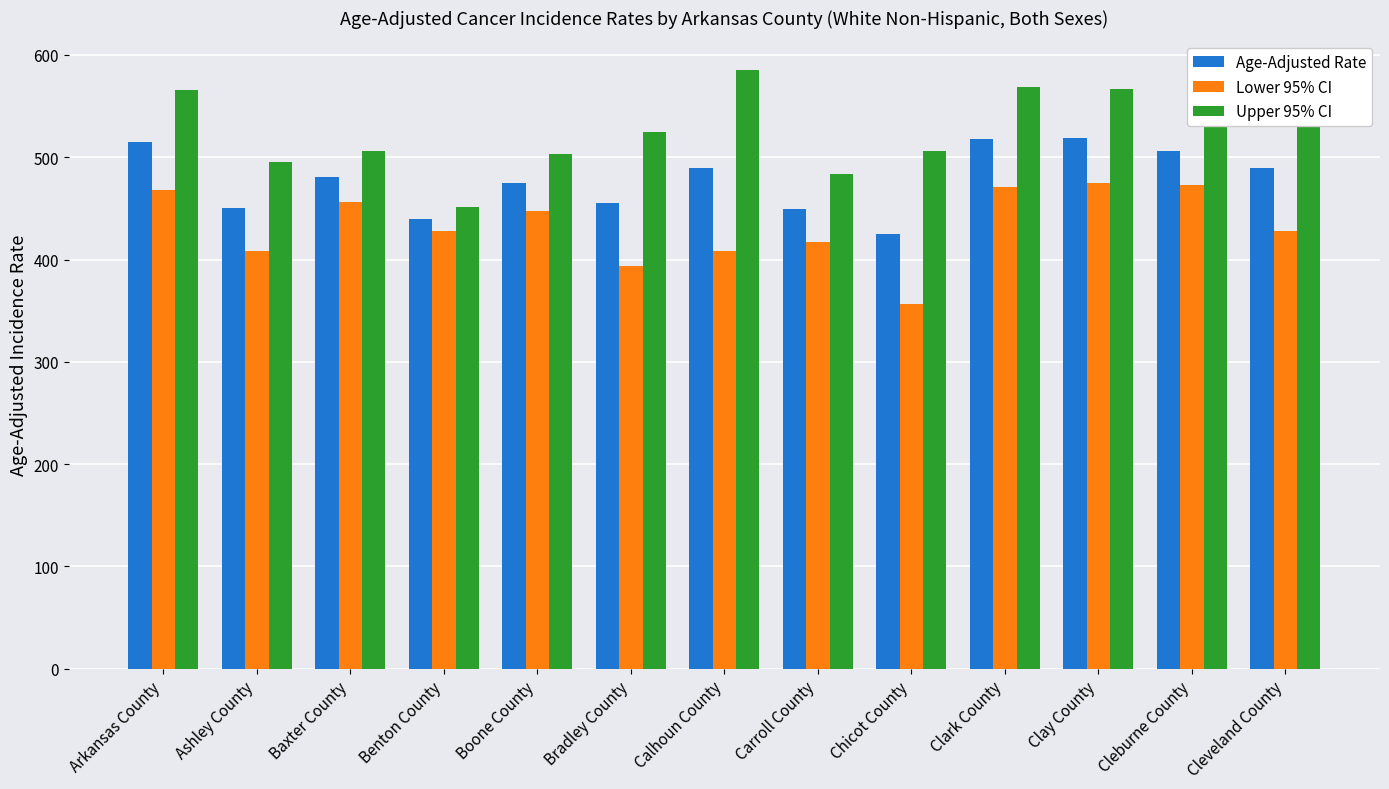

How many values in the Lower 95% CI series are below 428?

6